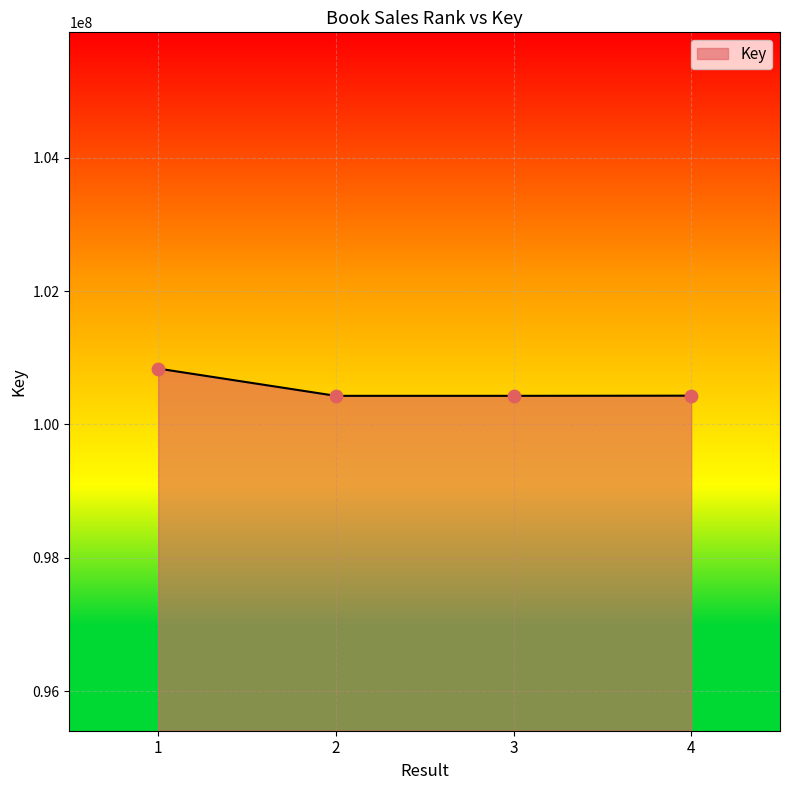

Approximately how many times larger is the value at 2 compared to 4?

1.0